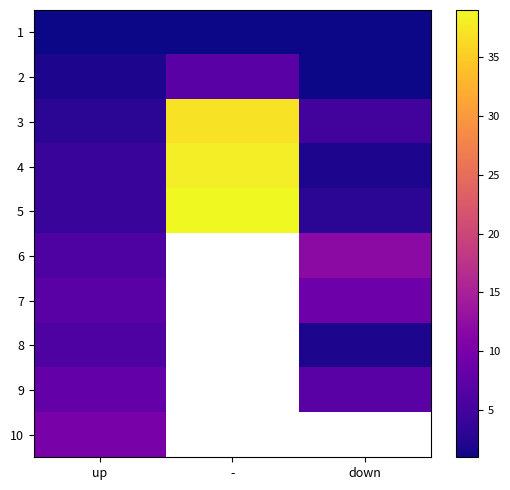

Which label corresponds to the largest value in the chart?

-